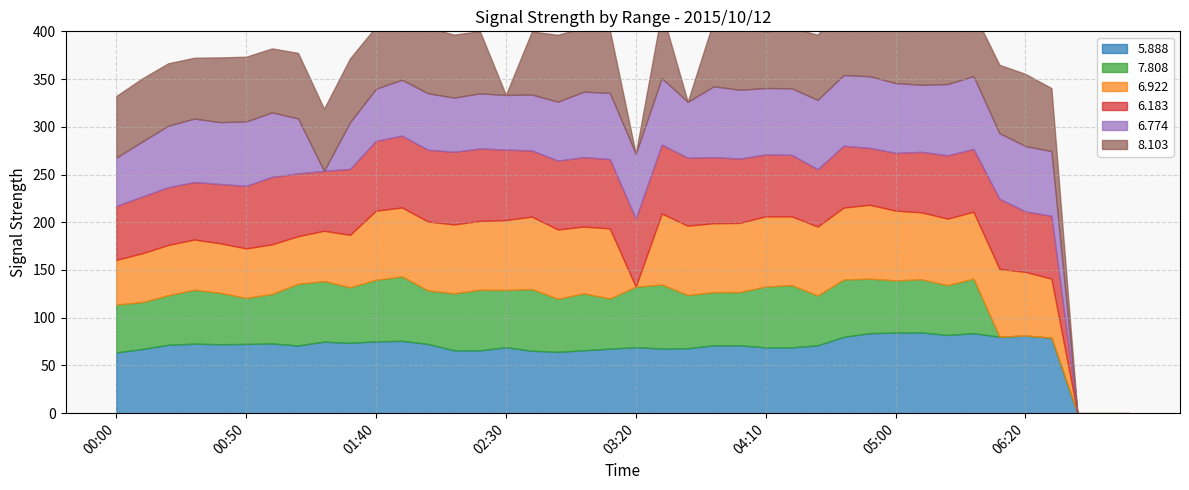

Between 01:00 and 05:30, which is larger?

05:30